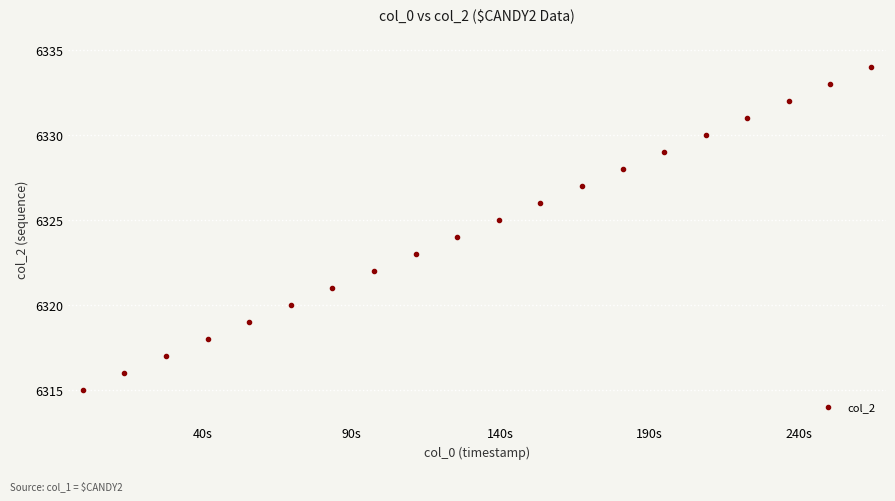

What is the range of Y values (max minus min)?

19